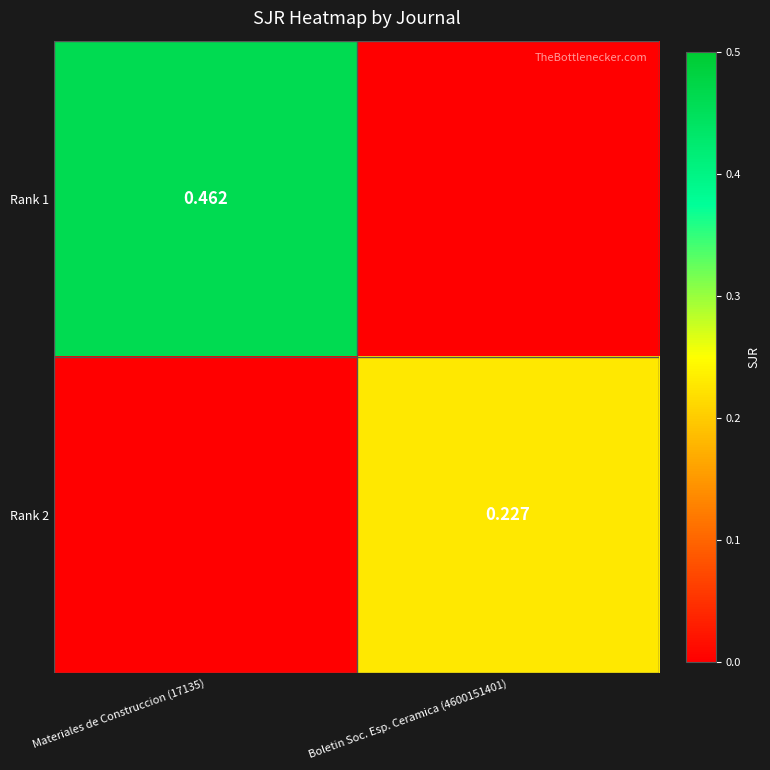

Is the value of Rank 1 at Materiales de Construccion (17135) greater than the value of Rank 2 at Boletin Soc. Esp. Ceramica (4600151401)?

Yes